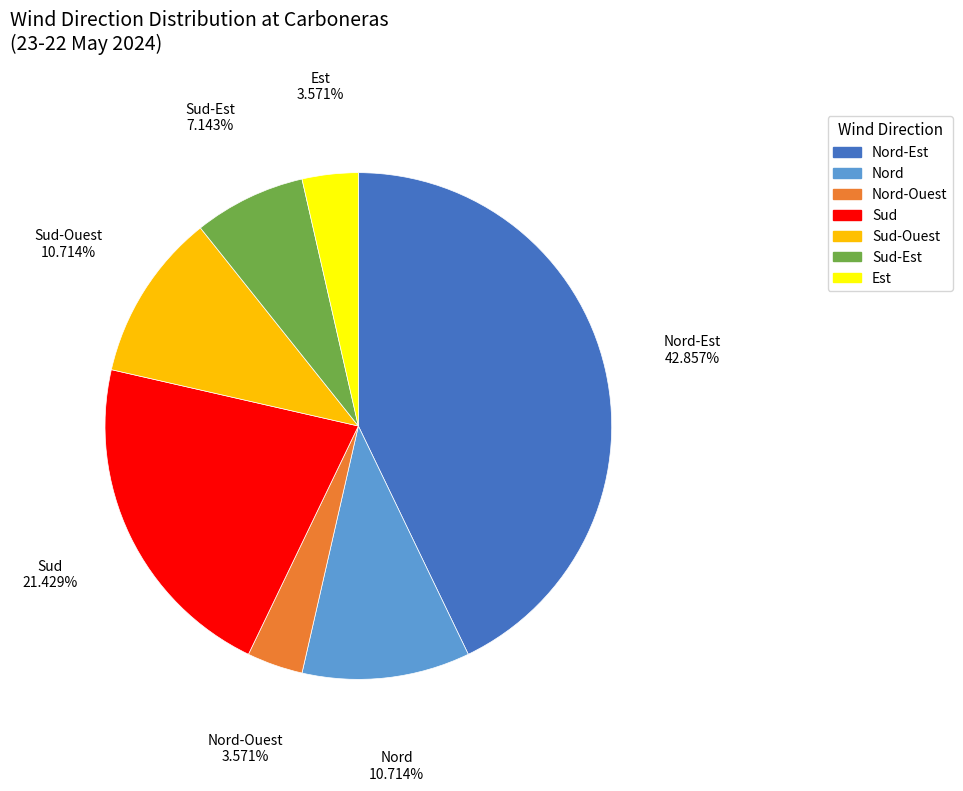

What is the largest slice in the pie chart?

Nord-Est